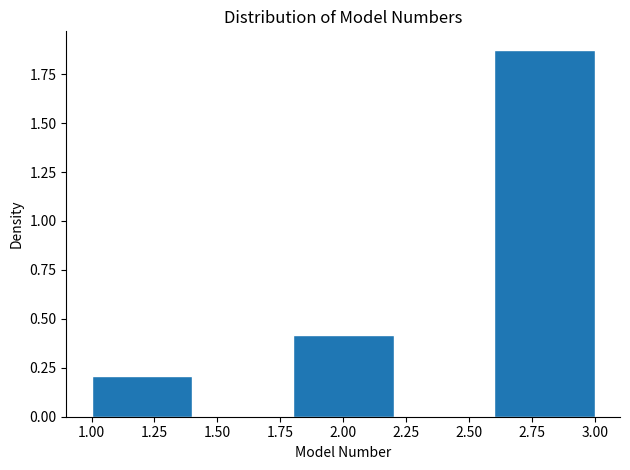

How tall is the bar that spans 1.0 to 1.4 on the x-axis? The values are not printed on the chart, so give them approximately, as read against the axis.

0.2